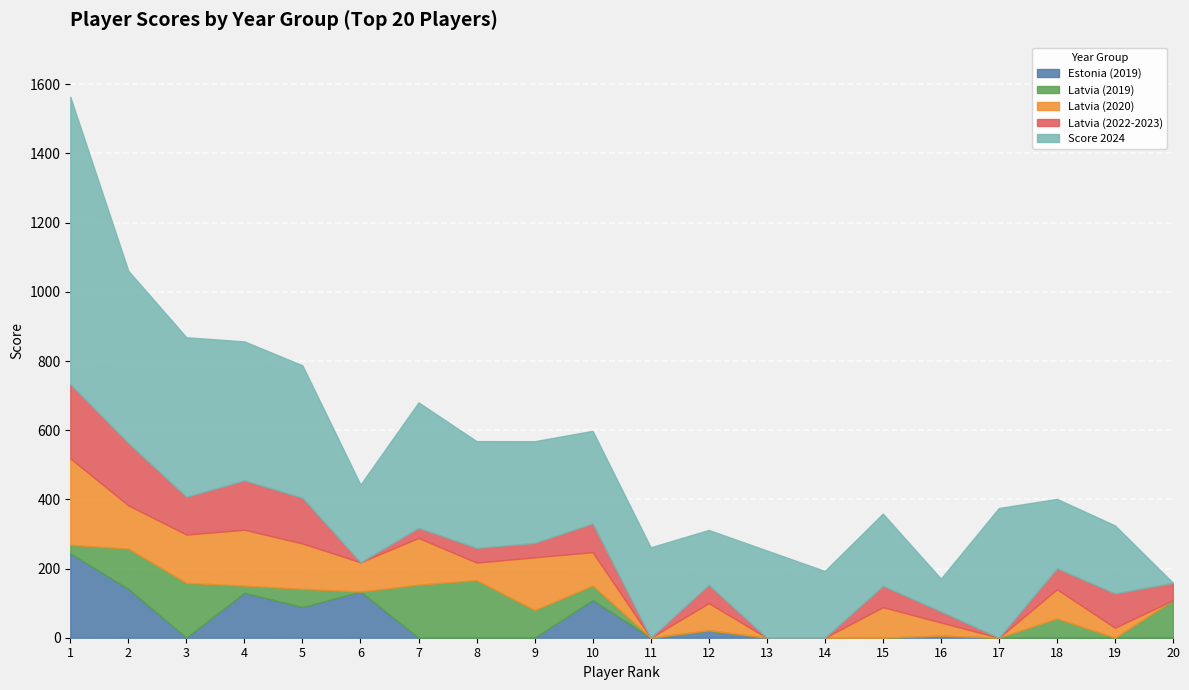

True or false: Latvia (2020) and Score 2024 cross at least once.

False